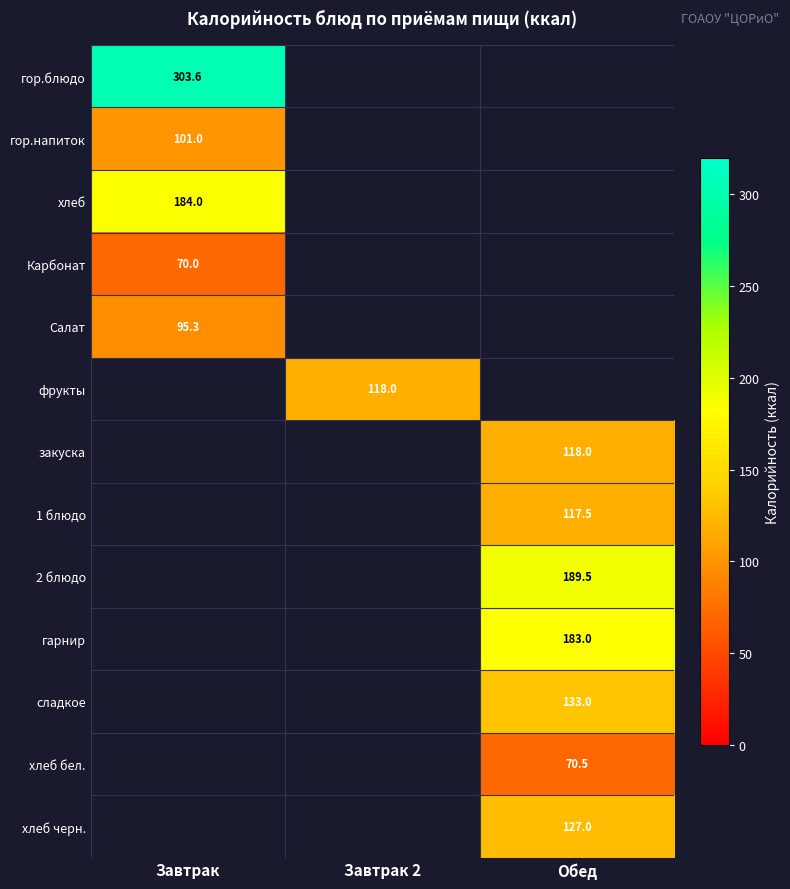

What is the minimum value shown in the chart?

70.0